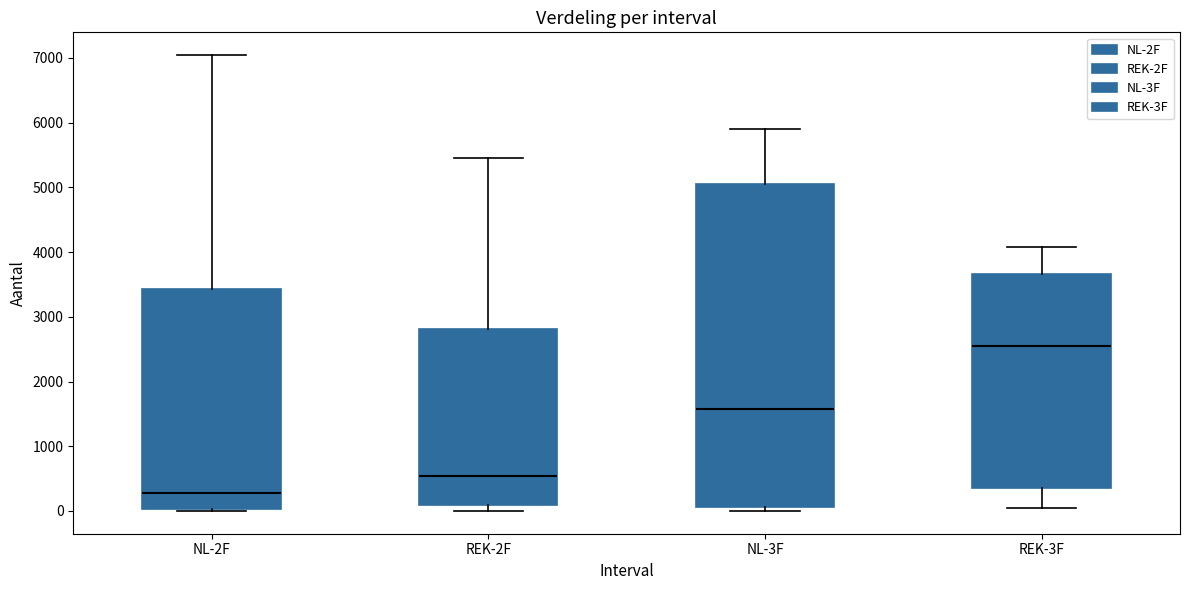

Reading left to right, read every box against the y-axis: the position of its median line, the range the box covers, and the ends of its whiskers. The values are not printed on the chart, so give them approximately, as read against the axis.

NL-2F: median 300, box 0 to 3400, whiskers 0 to 7000
REK-2F: median 500, box 100 to 2800, whiskers 0 to 5500
NL-3F: median 1600, box 100 to 5000, whiskers 0 to 5900
REK-3F: median 2500, box 400 to 3700, whiskers 0 to 4100